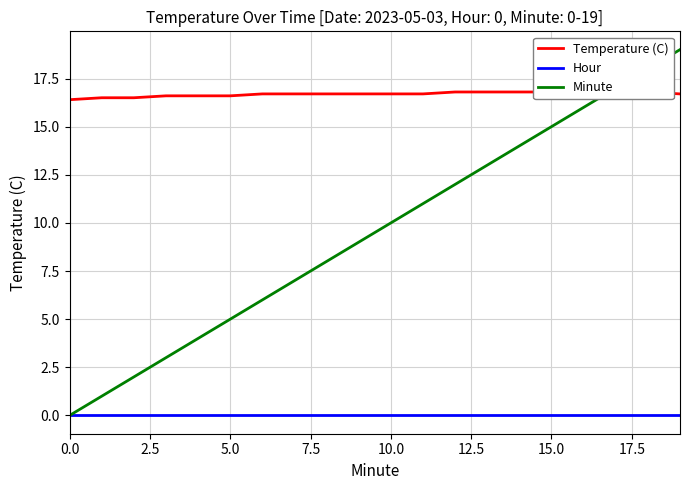

At 15, list the series in order from largest to smallest.

Temperature (C), Minute, Hour